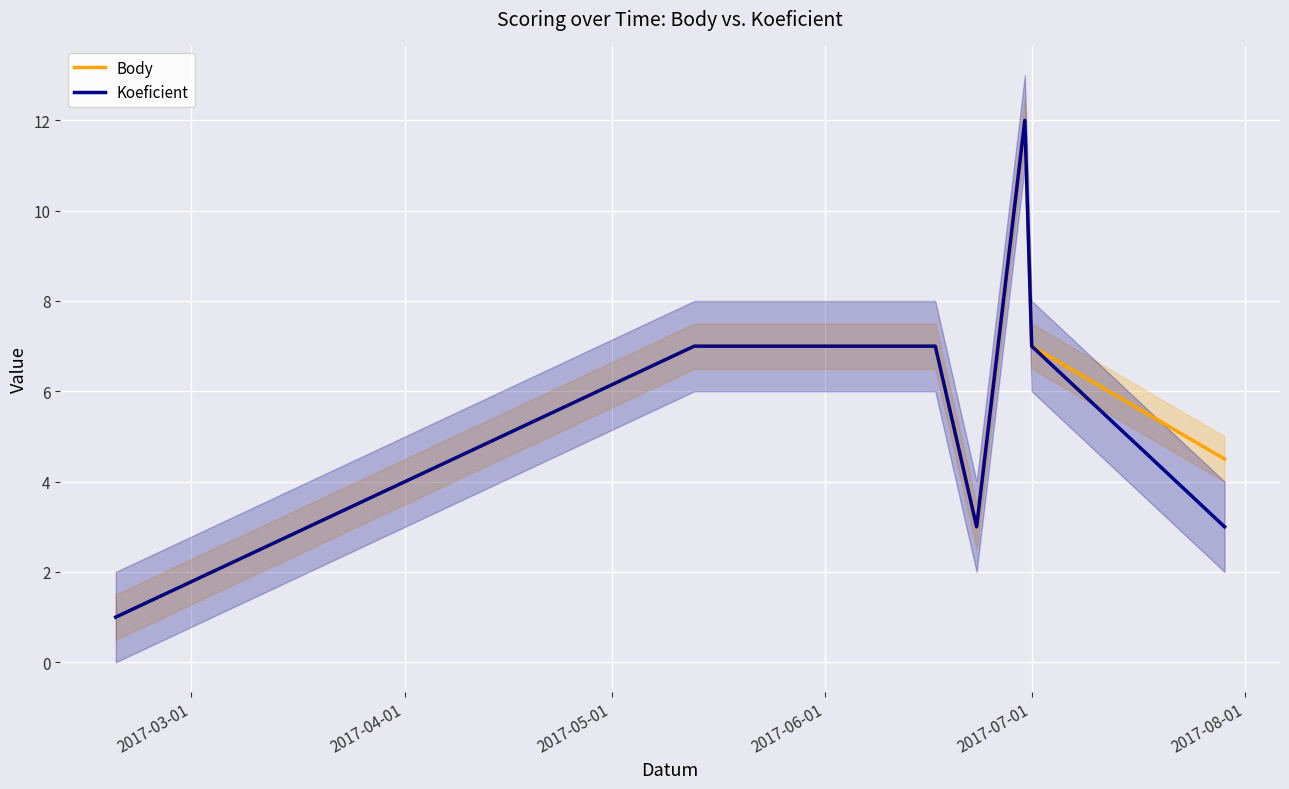

What is the maximum value for Body?

12.0